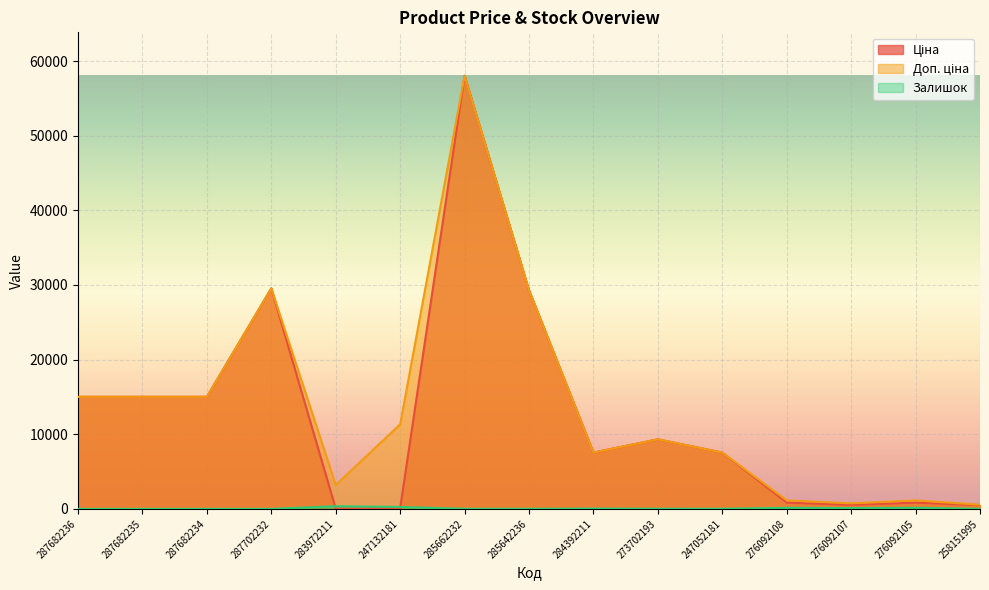

How many lines are shown in the chart?

3